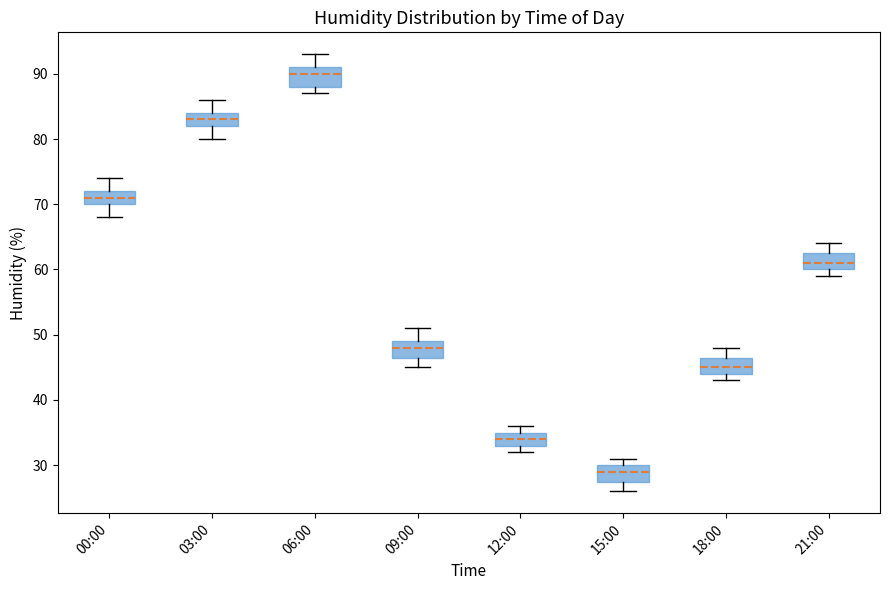

Reading left to right, transcribe this box plot: for each box, give where its median line is, the range the box spans, and where its two whiskers end, as read against the y-axis. The values are not printed on the chart, so give them approximately, as read against the axis.

00:00: median 71, box 70 to 72, whiskers 68 to 74
03:00: median 83, box 82 to 84, whiskers 80 to 86
06:00: median 90, box 88 to 91, whiskers 87 to 93
09:00: median 48, box 47 to 49, whiskers 45 to 51
12:00: median 34, box 33 to 35, whiskers 32 to 36
15:00: median 29, box 28 to 30, whiskers 26 to 31
18:00: median 45, box 44 to 47, whiskers 43 to 48
21:00: median 61, box 60 to 63, whiskers 59 to 64